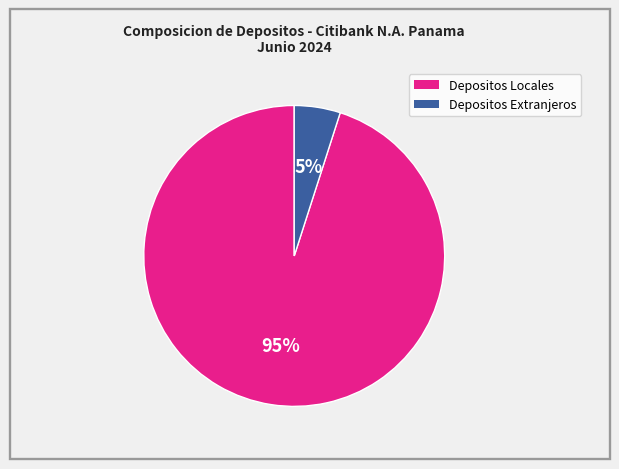

Does any single category account for the majority?

Yes